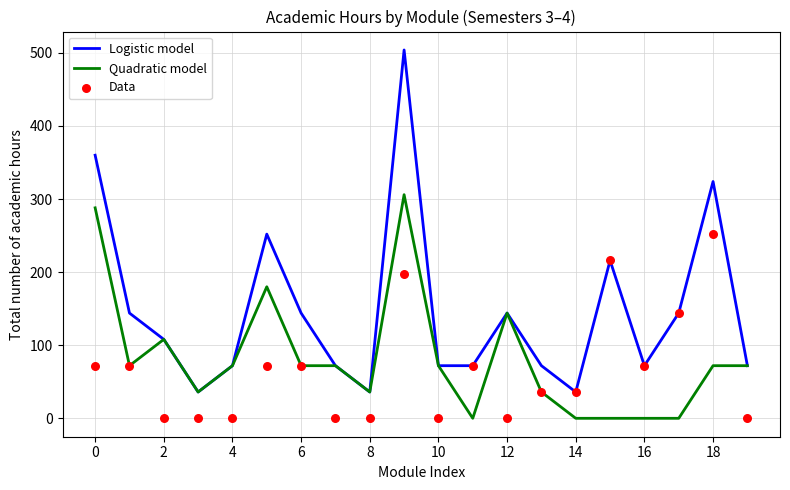

Is the value of Data at 0 greater than the value of Quadratic model at 16?

Yes